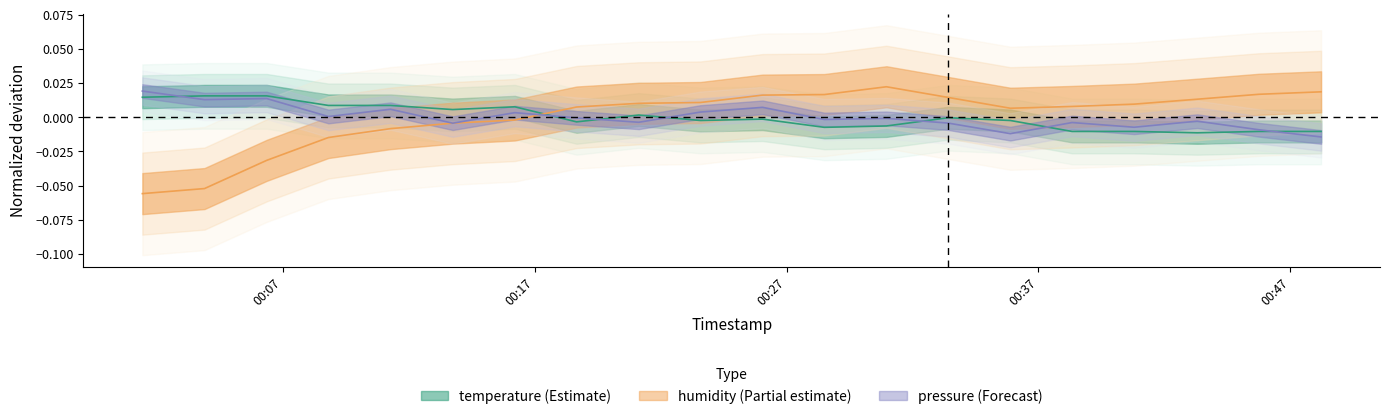

List the series in order of their peak value, lowest first.

temperature, pressure_norm, humidity